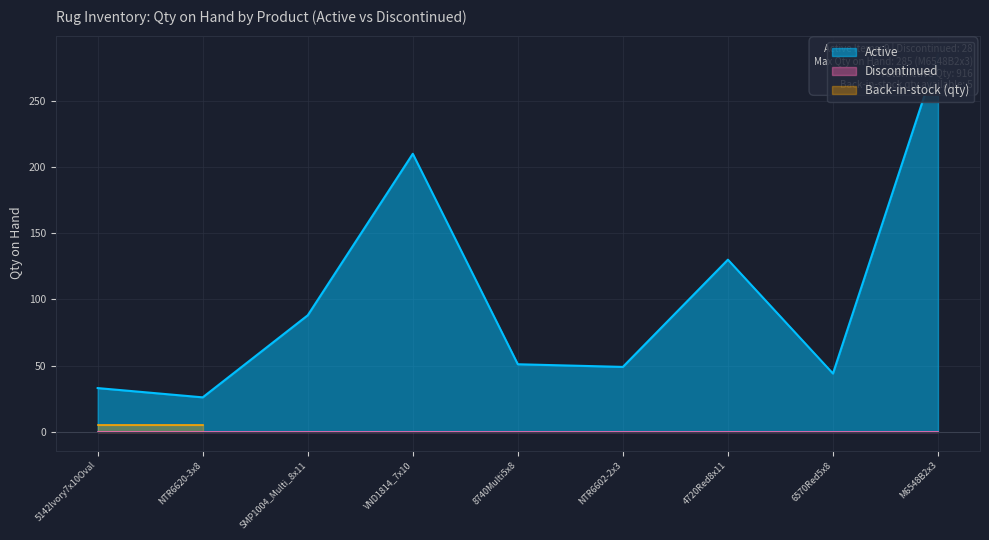

The value at 4720Red8x11 is 67. True or false?

False